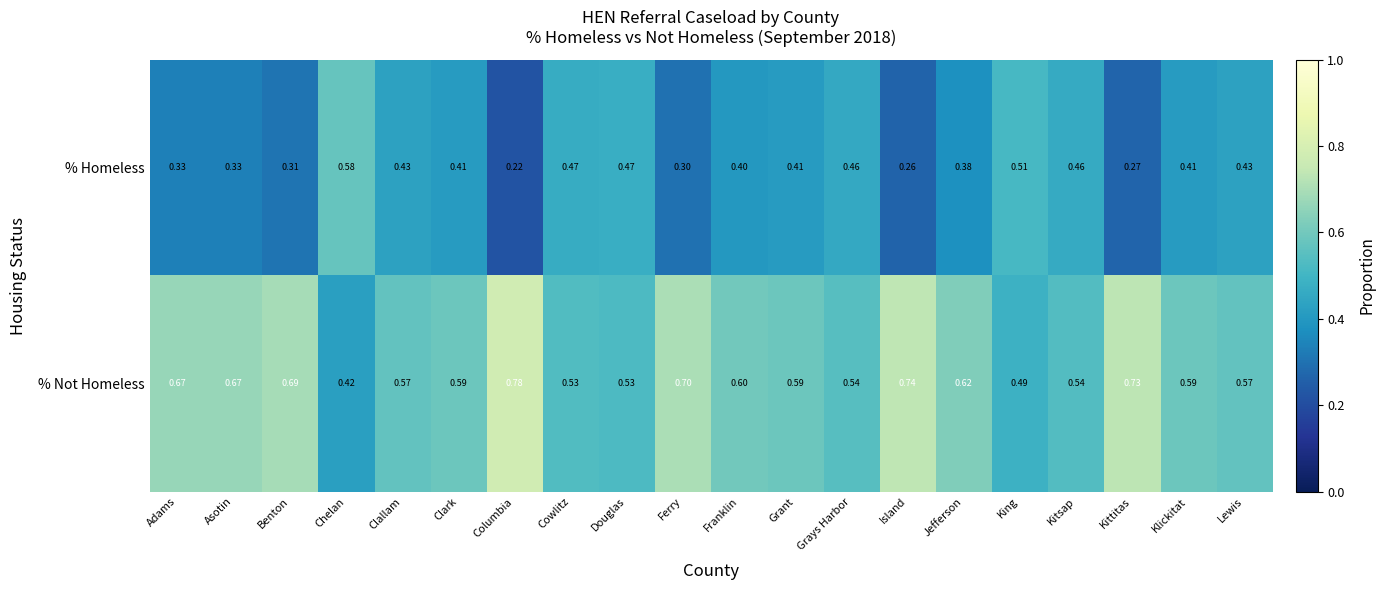

Where is % Homeless nearest to the value 0?

Columbia